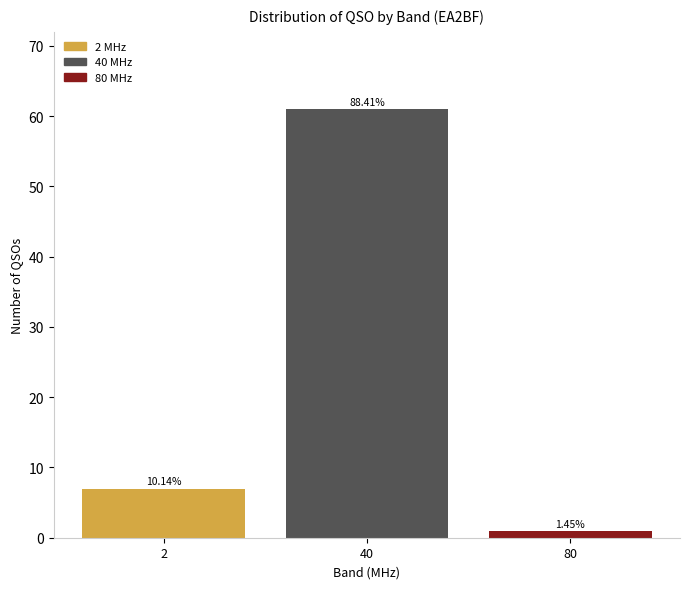

Does the chart contain any negative values?

No